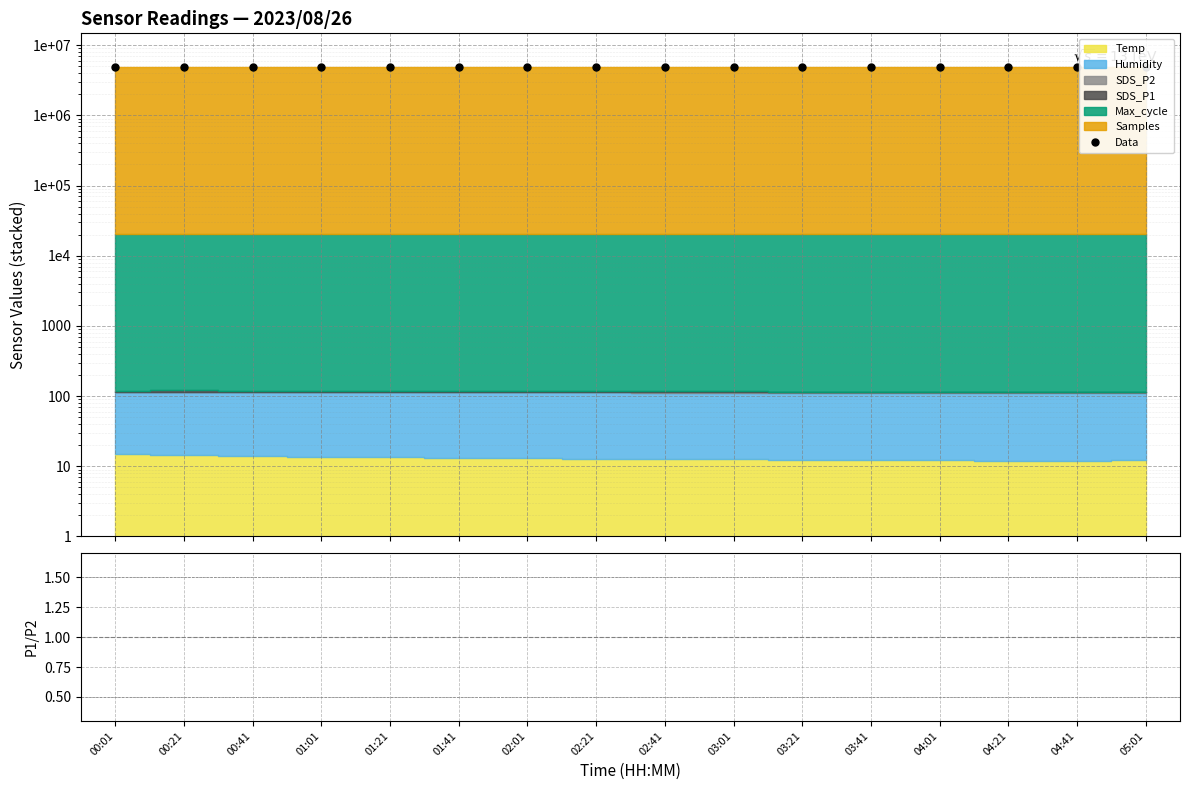

List the labels in order of value, largest first.

01:21, 00:21, 00:41, 02:21, 05:01, 03:41, 04:21, 01:01, 03:01, 02:01, 02:41, 04:01, 04:41, 00:01, 03:21, 01:41